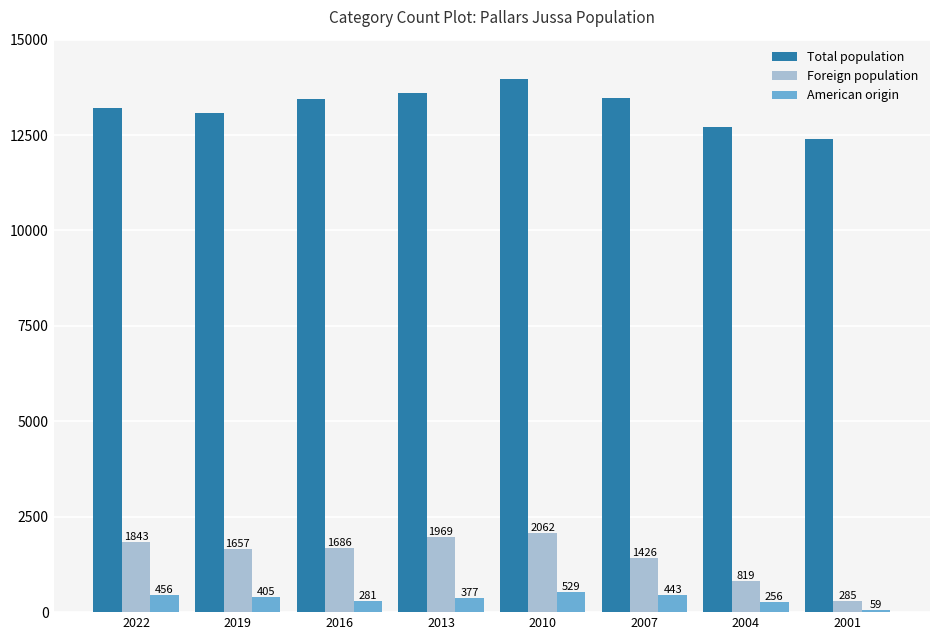

Reading right to left, transcribe all the data shown in this chart.

Total population: 12390	12712	13467	13978	13607	13453	13080	13199
Foreign population: 285	819	1426	2062	1969	1686	1657	1843
American origin: 59	256	443	529	377	281	405	456